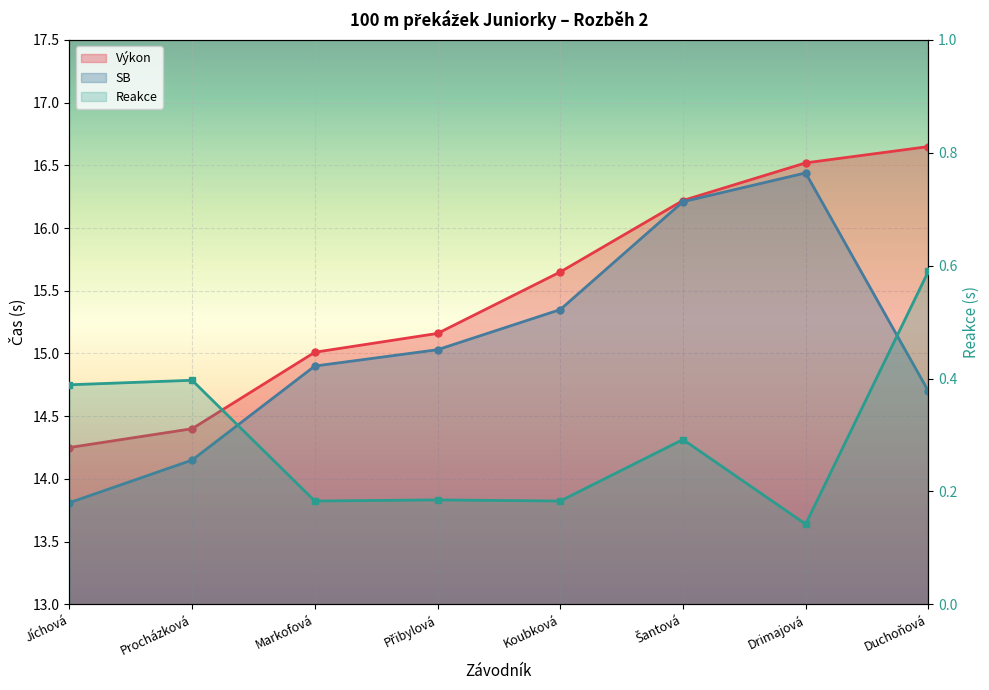

What is the label of the 8th point from the right?

Jíchová